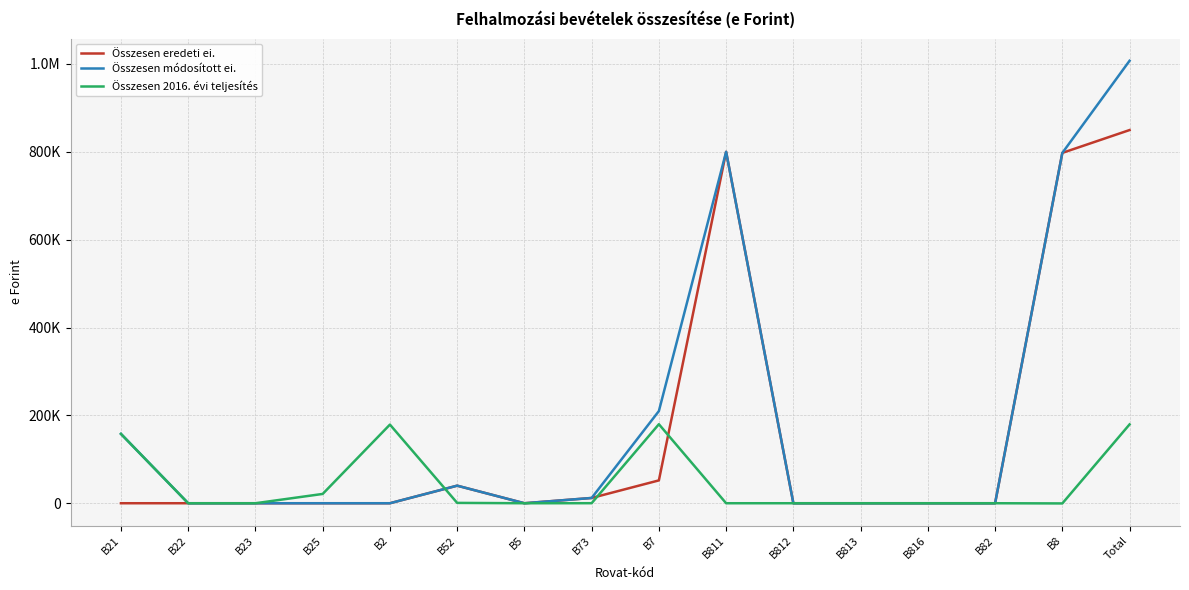

What is the approximate value of Összesen módosított ei. at B811, to the nearest 100?

800000